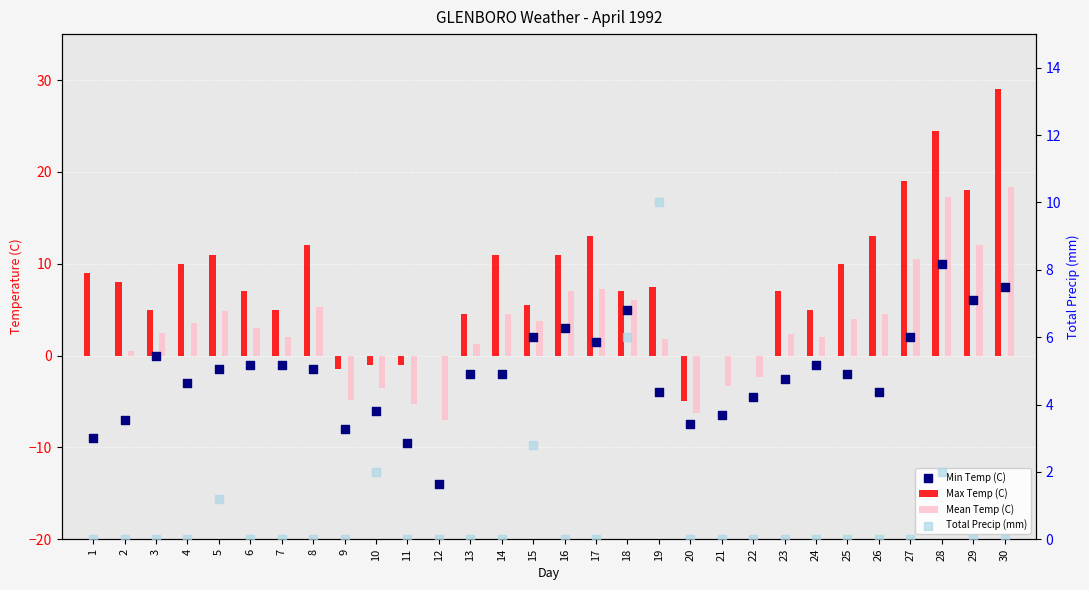

Which series contains the lowest Y value?

Min Temp (C)